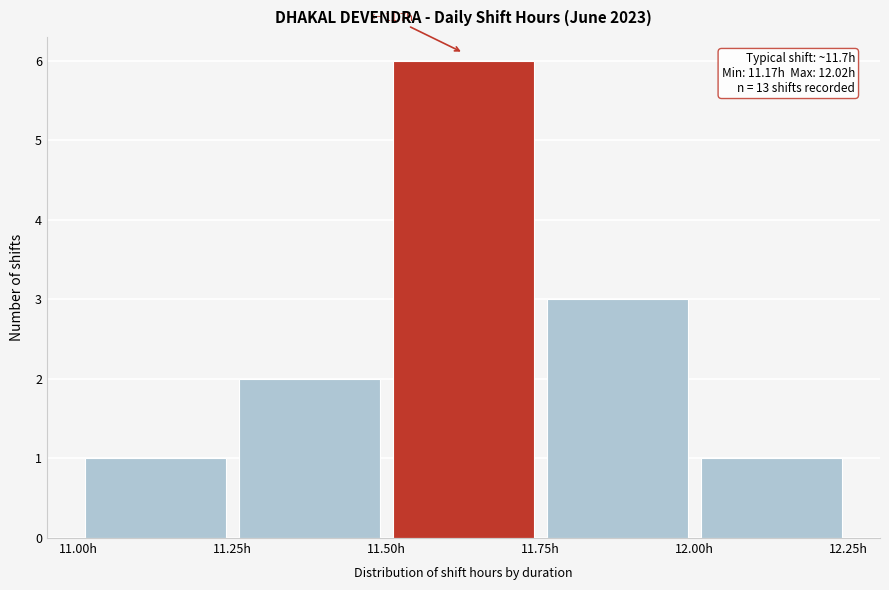

Which range on the x-axis has the tallest bar?

11.50 to 11.75